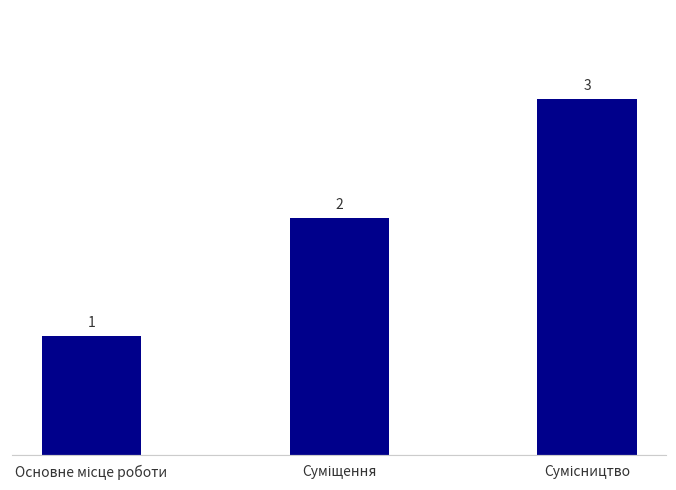

What is the maximum value shown in the chart?

3